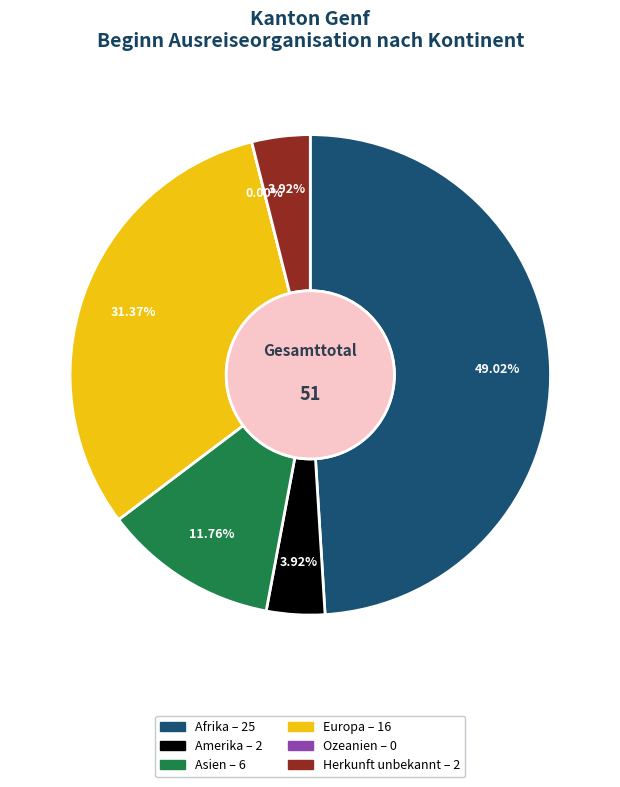

Is the sum of Asien and Ozeanien greater than half?

No